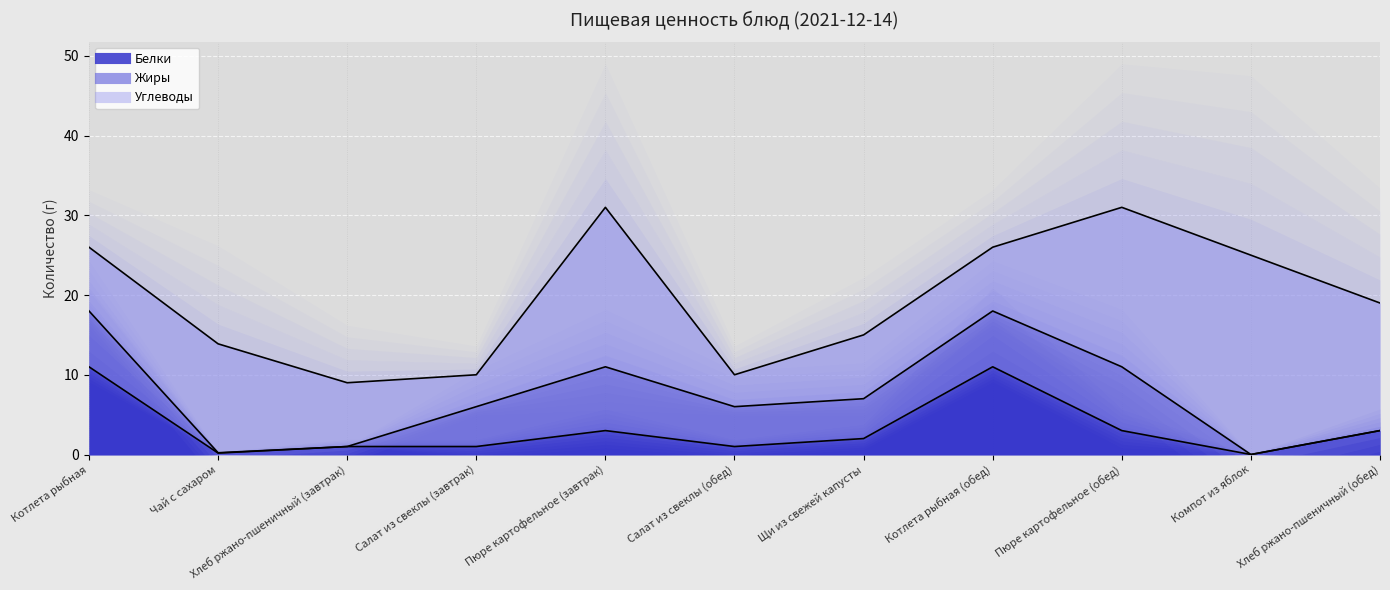

Is it true that Углеводы equals 41.0 at Компот из яблок?

False